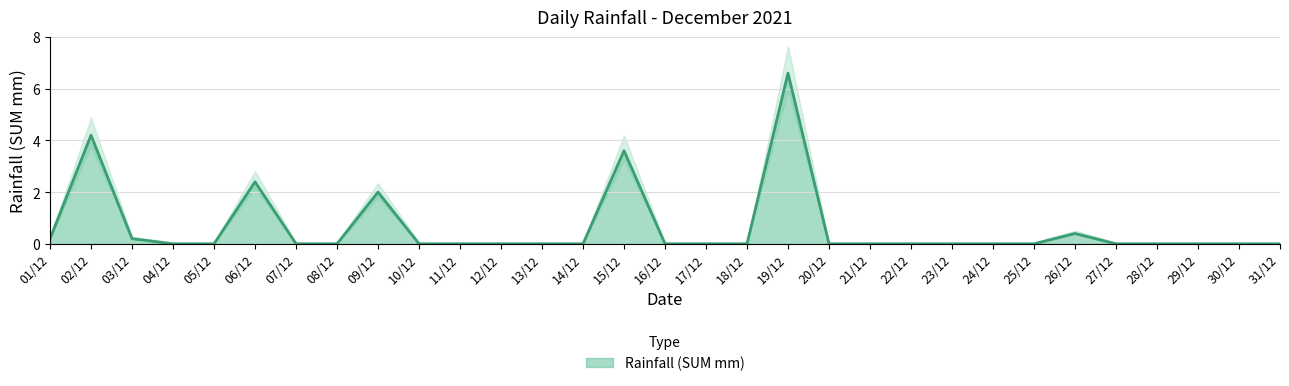

List the labels in order of value, smallest first.

04/12, 05/12, 07/12, 08/12, 10/12, 11/12, 12/12, 13/12, 14/12, 16/12, 17/12, 18/12, 20/12, 21/12, 22/12, 23/12, 24/12, 25/12, 27/12, 28/12, 29/12, 30/12, 31/12, 01/12, 03/12, 26/12, 09/12, 06/12, 15/12, 02/12, 19/12